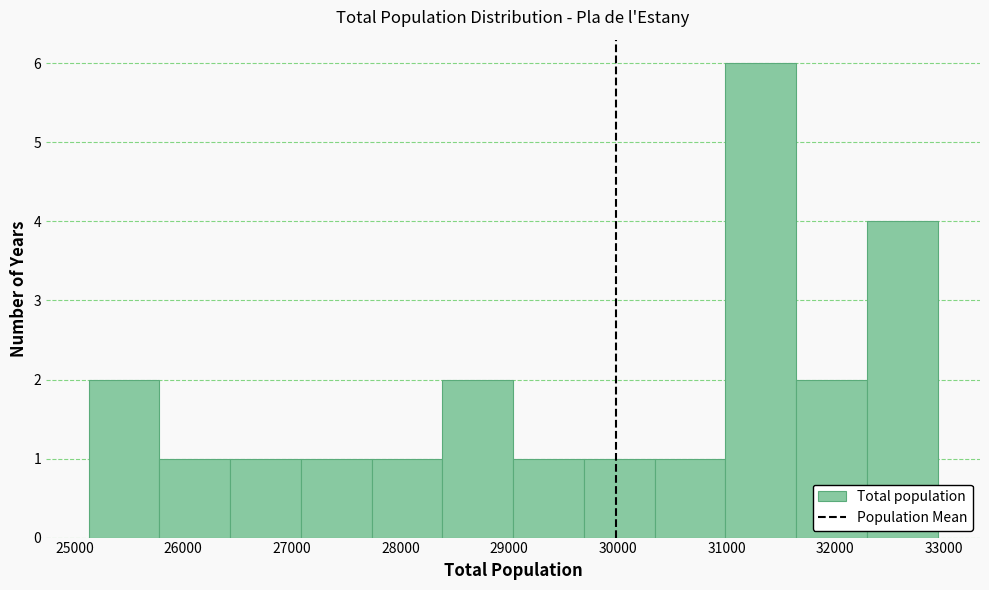

Reading left to right, list every bar in this chart as the range it spans on the x-axis followed by its height. Neither the bar edges nor the heights are printed on the chart, so give them approximately, as read against the axes.

25100 to 25800: 2
25800 to 26400: 1
26400 to 27100: 1
27100 to 27700: 1
27700 to 28400: 1
28400 to 29000: 2
29000 to 29700: 1
29700 to 30300: 1
30300 to 31000: 1
31000 to 31600: 6
31600 to 32300: 2
32300 to 32900: 4